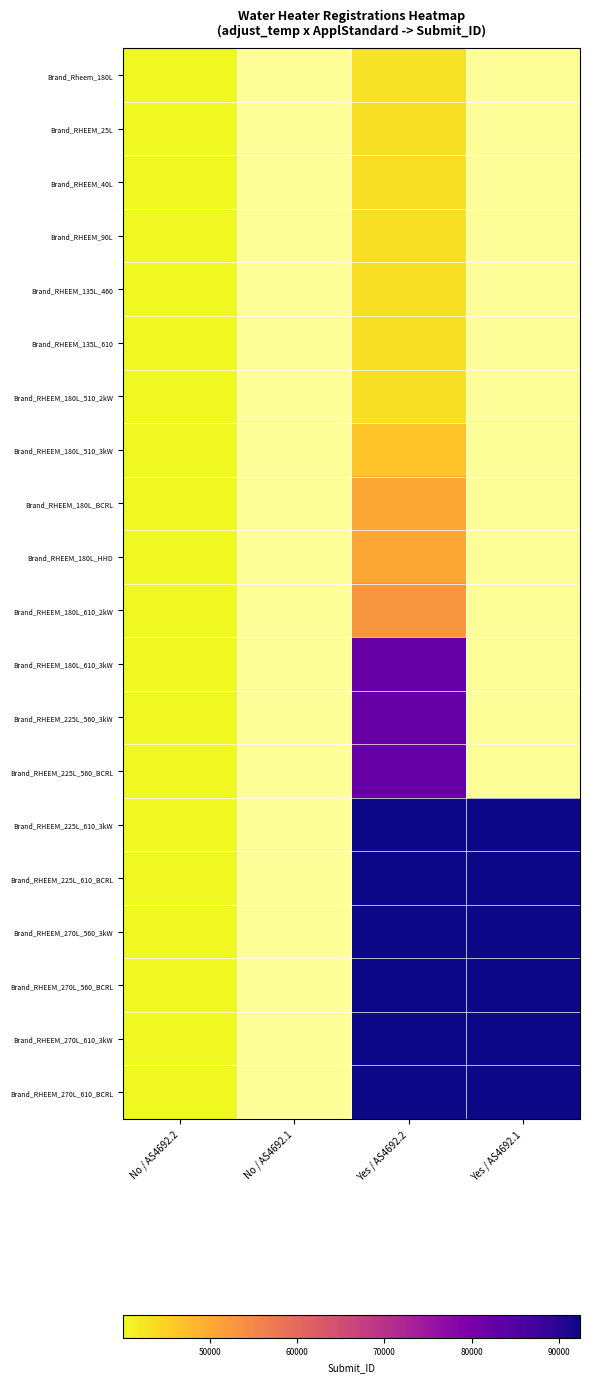

Where is Brand_RHEEM_180L_610_3kW nearest to the value 61063?

No / AS4692.2